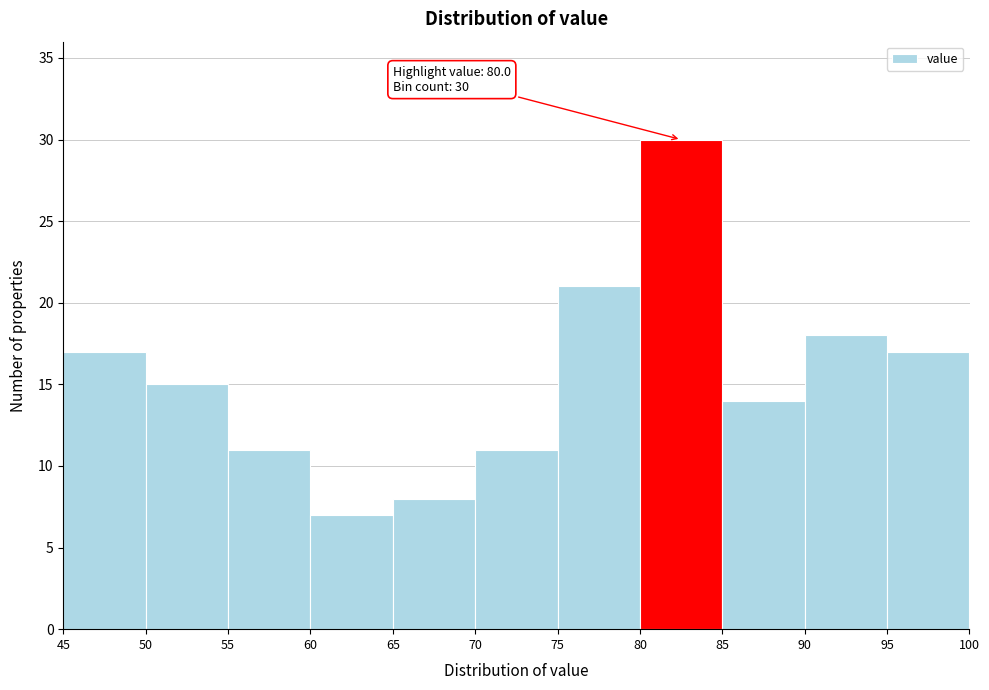

Over which range of the x-axis is the bar tallest?

80 to 85